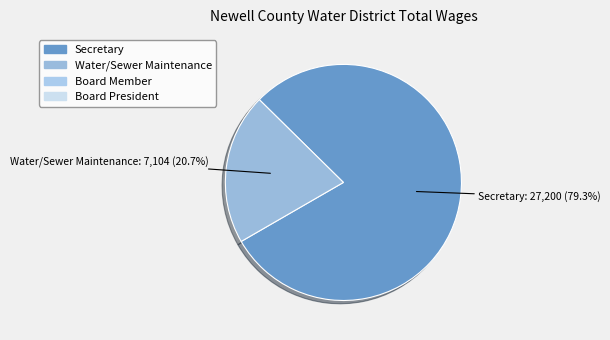

Is there a majority slice in this chart?

Yes